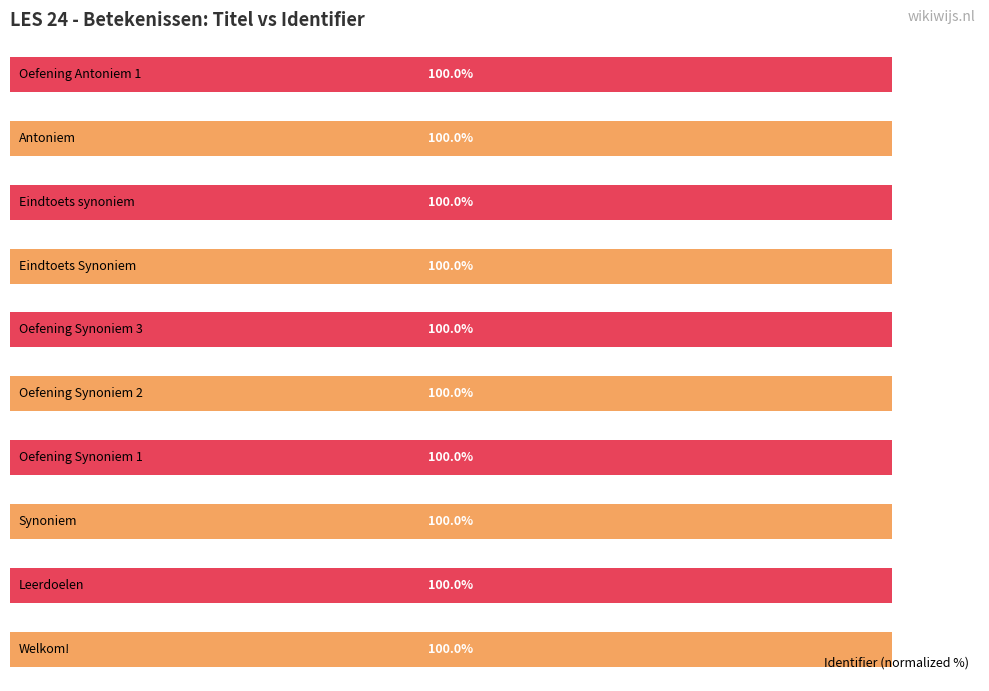

Does the chart contain stacked bars?

No